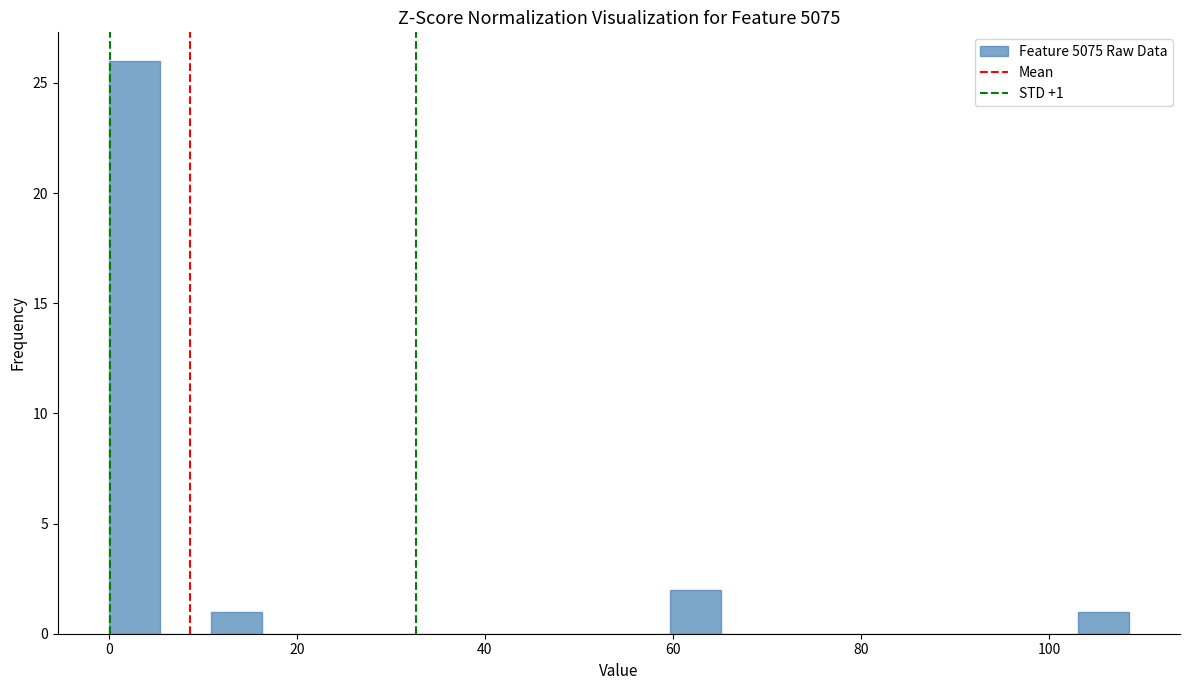

Around what value on the x-axis is the tallest bar? Give the approximate position of its centre, as read against the axis.

2